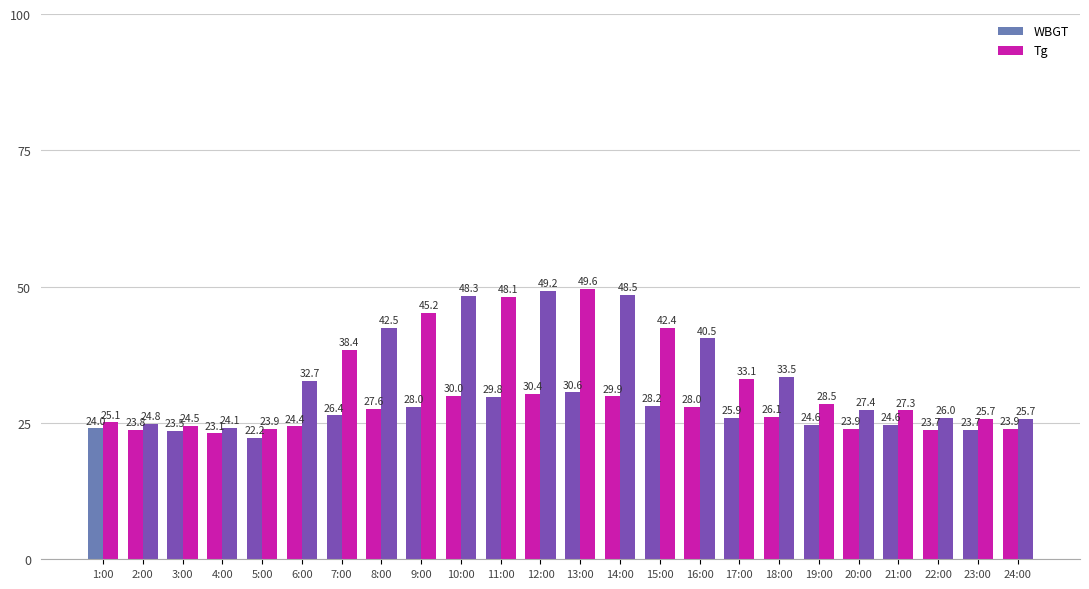

What is the label of the 13th bar from the left?

13:00